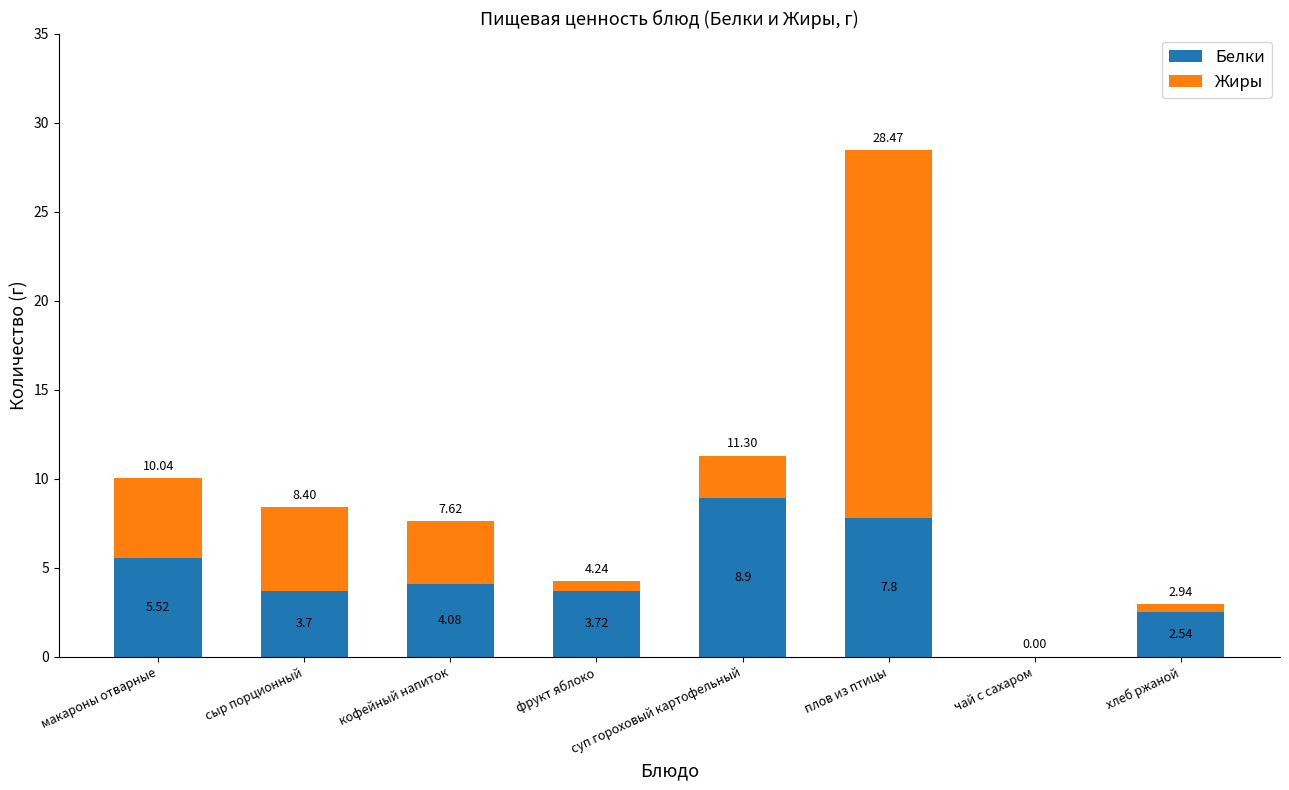

Where does the Белки series first go above 4?

макароны отварные